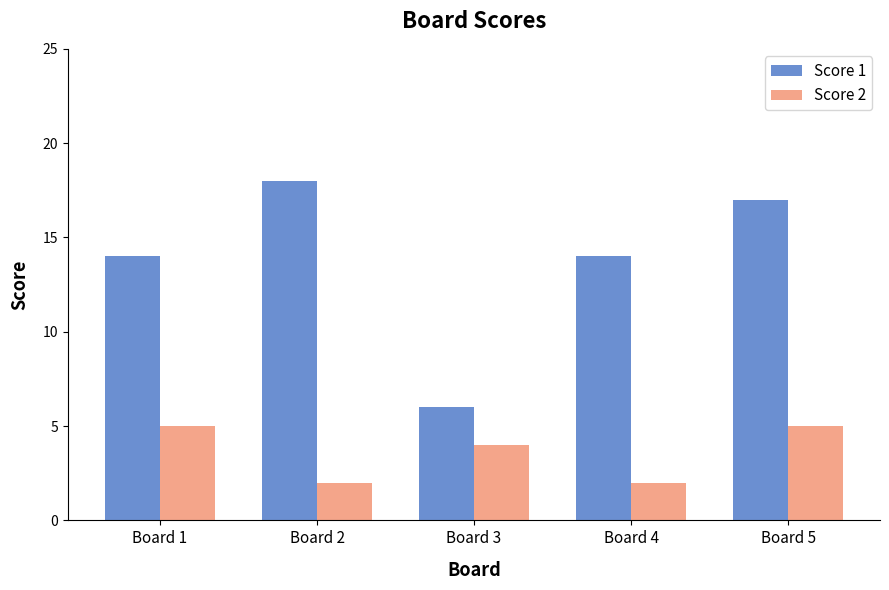

What is the average value of the Score 2 series?

4